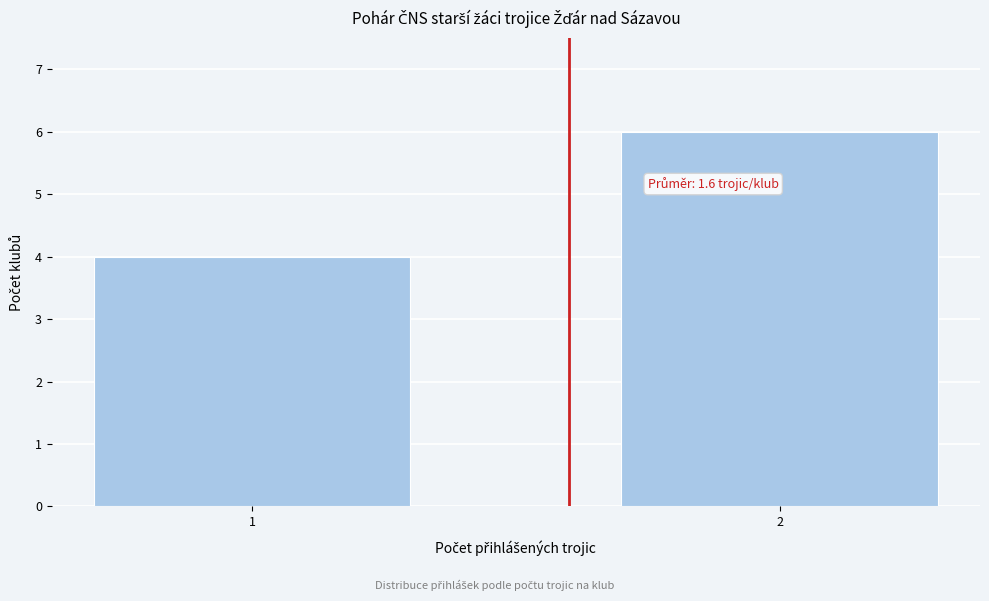

Reading left to right, list all the values displayed in this chart.

4	6